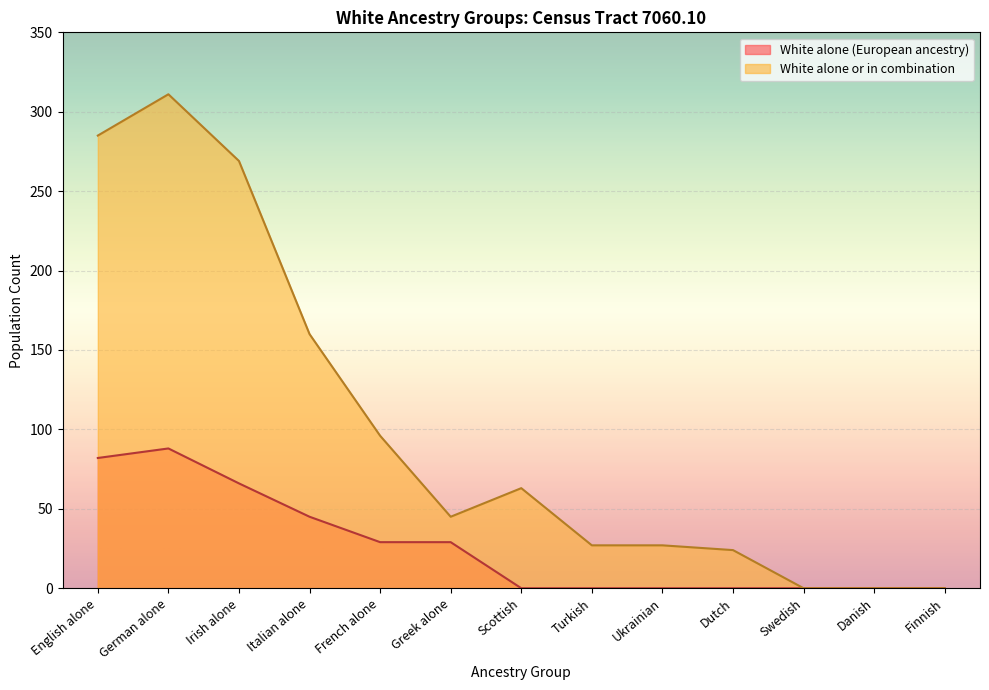

Which has a higher value, English alone or Italian alone?

English alone